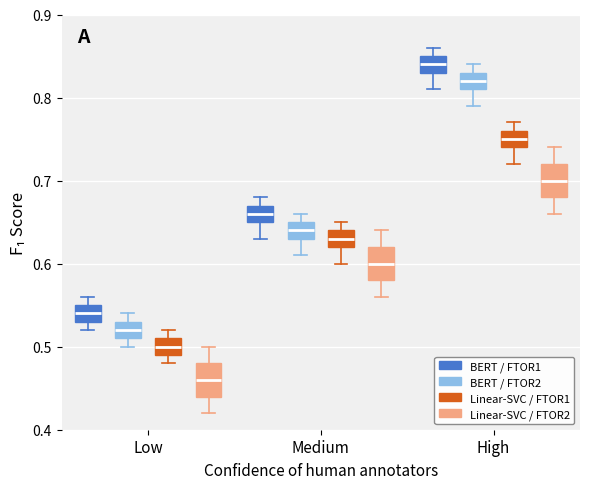

Reading left to right, transcribe this box plot: for each box, give where its median line is, the range the box spans, and where its two whiskers end, as read against the y-axis. The values are not printed on the chart, so give them approximately, as read against the axis.

Low (BERT / FTOR1): median 0.54, box 0.53 to 0.55, whiskers 0.52 to 0.56
Low (BERT / FTOR2): median 0.52, box 0.51 to 0.53, whiskers 0.50 to 0.54
Low (Linear-SVC / FTOR1): median 0.50, box 0.49 to 0.51, whiskers 0.48 to 0.52
Low (Linear-SVC / FTOR2): median 0.46, box 0.44 to 0.48, whiskers 0.42 to 0.50
Medium (BERT / FTOR1): median 0.66, box 0.65 to 0.67, whiskers 0.63 to 0.68
Medium (BERT / FTOR2): median 0.64, box 0.63 to 0.65, whiskers 0.61 to 0.66
Medium (Linear-SVC / FTOR1): median 0.63, box 0.62 to 0.64, whiskers 0.60 to 0.65
Medium (Linear-SVC / FTOR2): median 0.60, box 0.58 to 0.62, whiskers 0.56 to 0.64
High (BERT / FTOR1): median 0.84, box 0.83 to 0.85, whiskers 0.81 to 0.86
High (BERT / FTOR2): median 0.82, box 0.81 to 0.83, whiskers 0.79 to 0.84
High (Linear-SVC / FTOR1): median 0.75, box 0.74 to 0.76, whiskers 0.72 to 0.77
High (Linear-SVC / FTOR2): median 0.70, box 0.68 to 0.72, whiskers 0.66 to 0.74